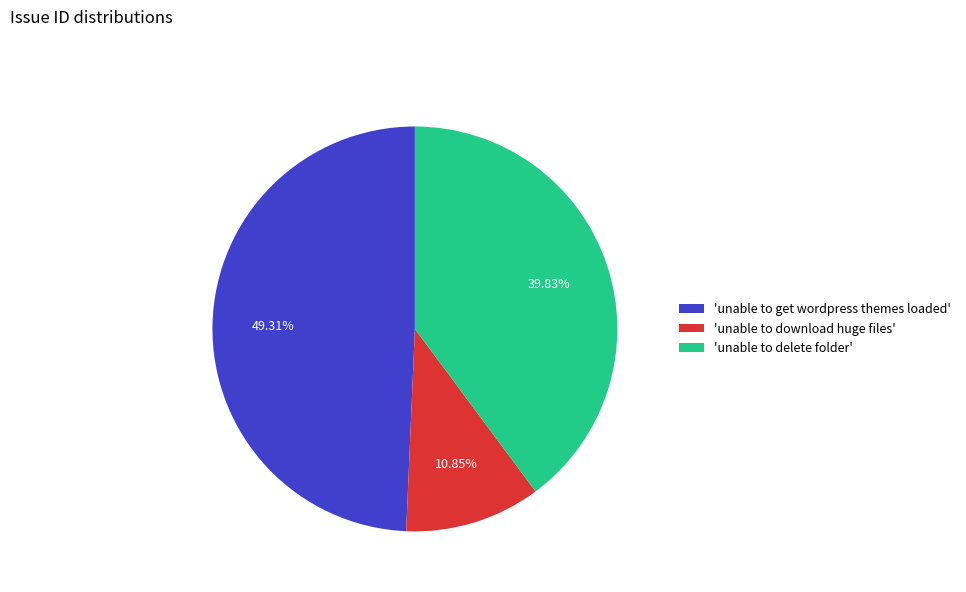

Which slice is the smallest?

'unable to download huge files'